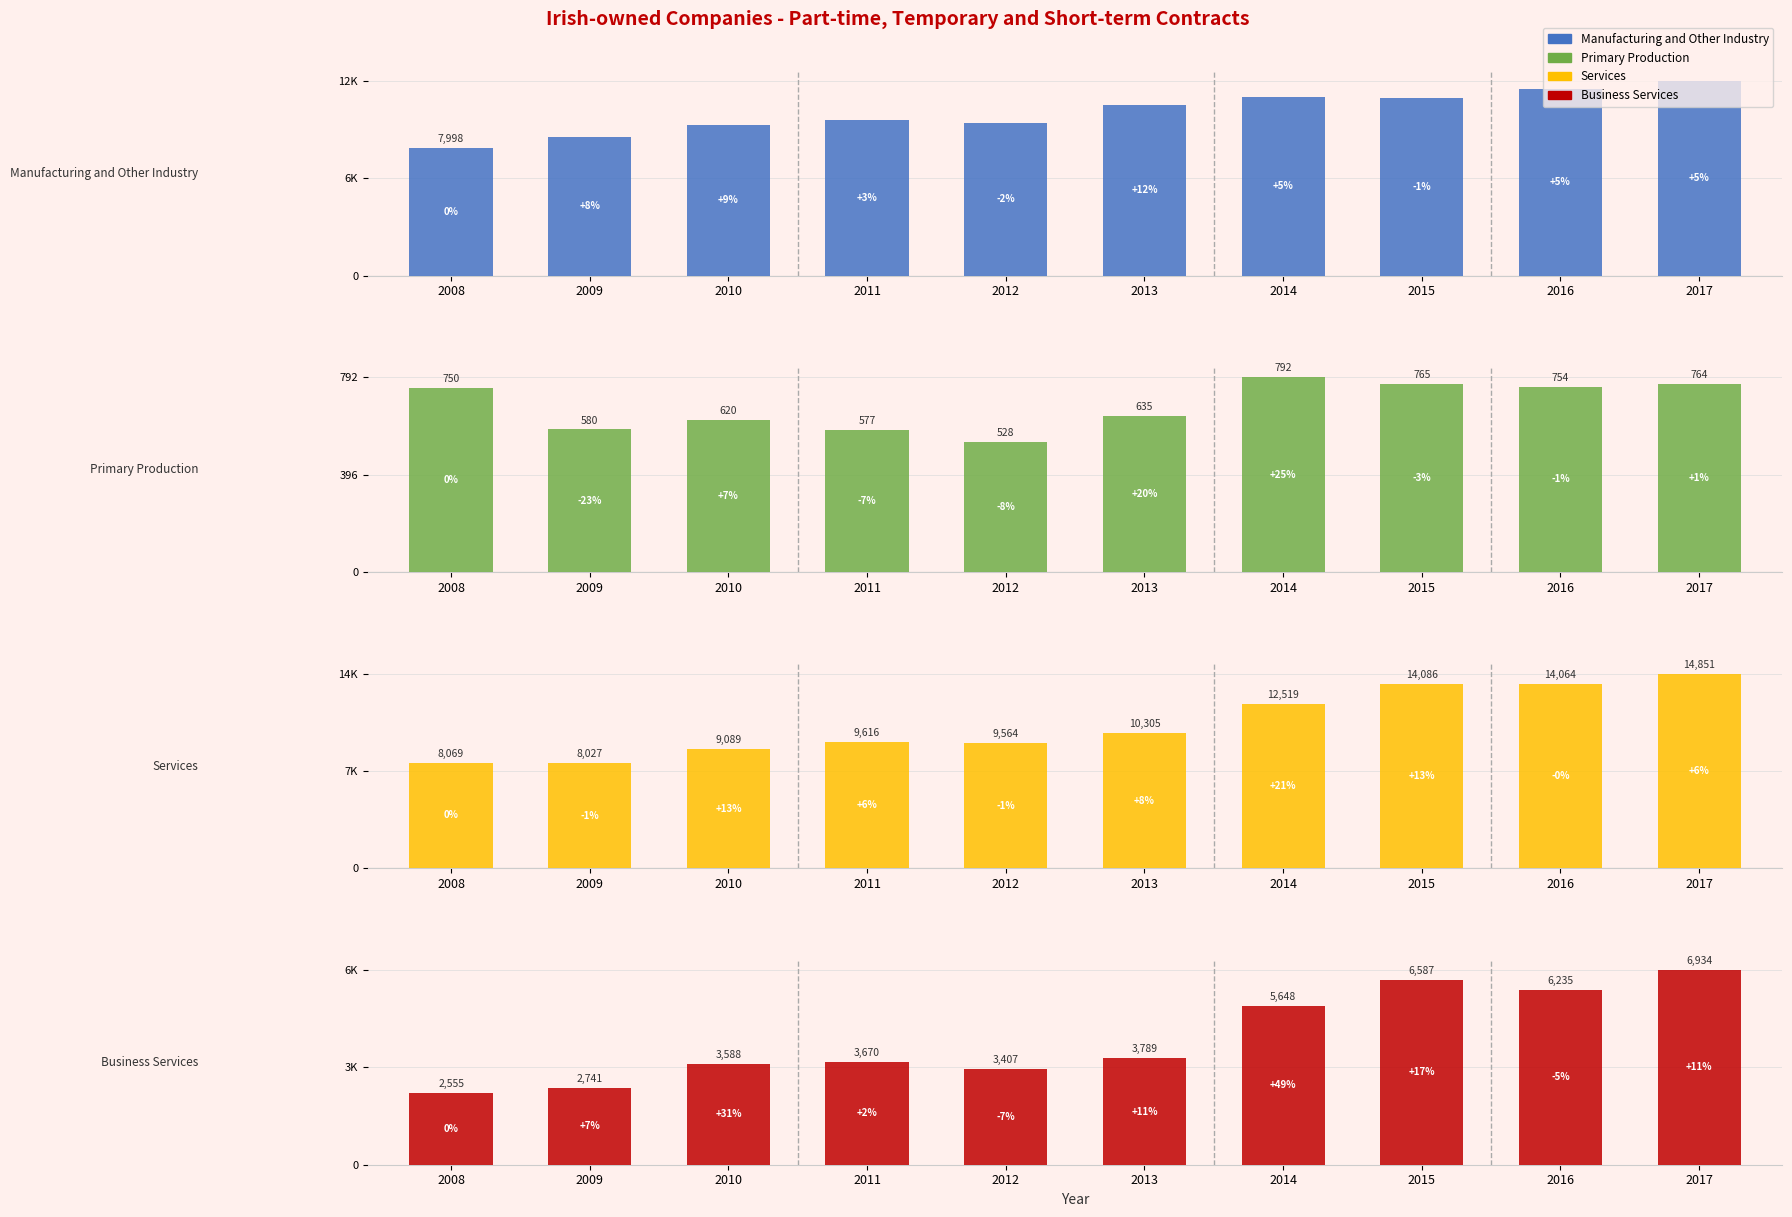

What is the minimum value shown in the chart?

528